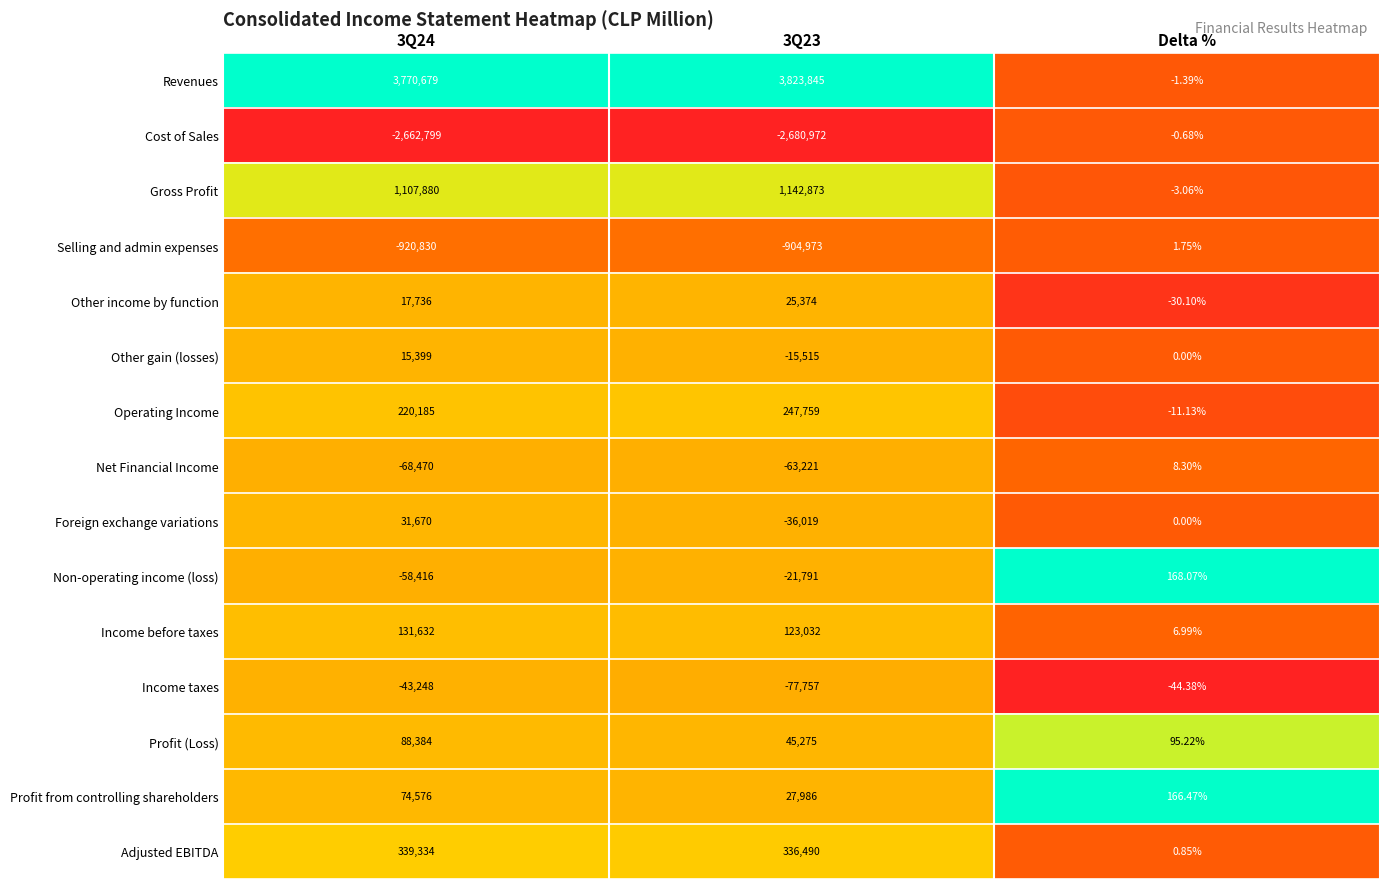

List the series in order of their peak value, lowest first.

Income taxes, Cost of Sales, Selling and admin expenses, Net Financial Income, Non-operating income (loss), Other gain (losses), Other income by function, Foreign exchange variations, Profit from controlling shareholders, Profit (Loss), Income before taxes, Operating Income, Adjusted EBITDA, Gross Profit, Revenues